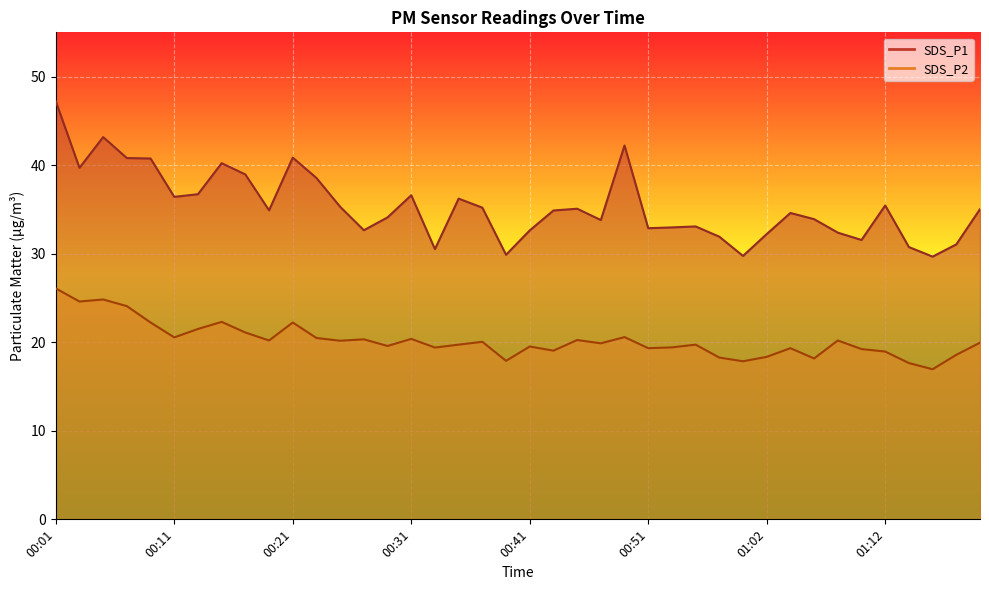

True or false: SDS_P2 and SDS_P1 intersect in this chart.

False